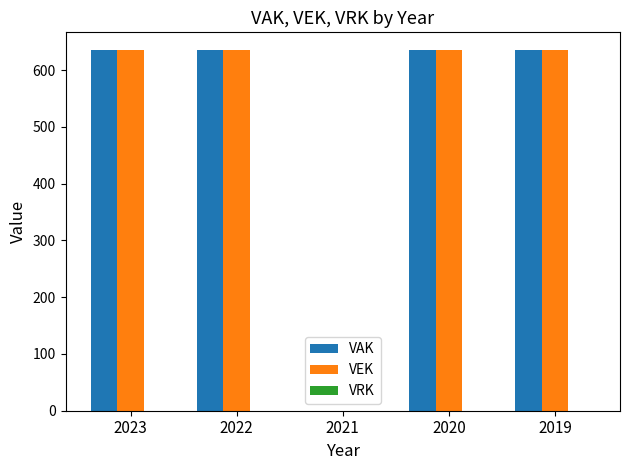

The VEK series shows 635 at 2019. True or false?

True